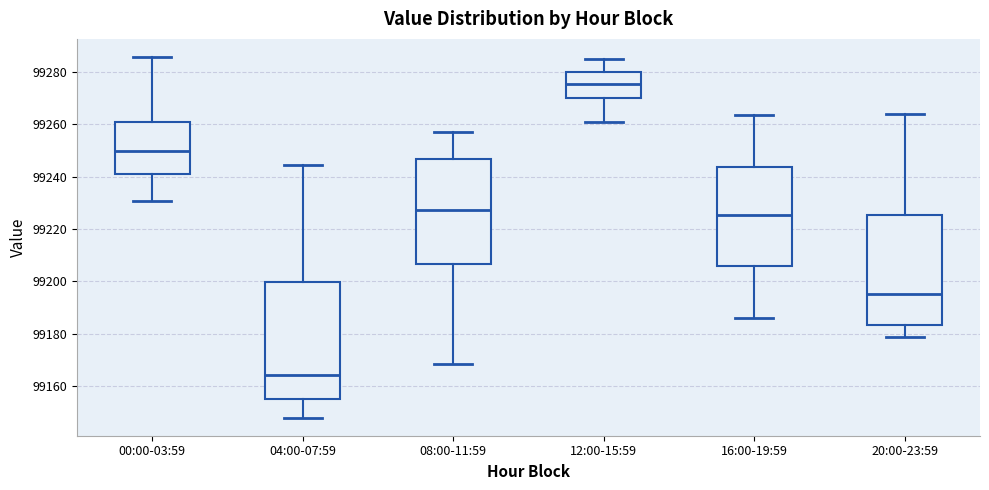

Which box is the tallest, from its lower edge to its upper edge?

04:00-07:59